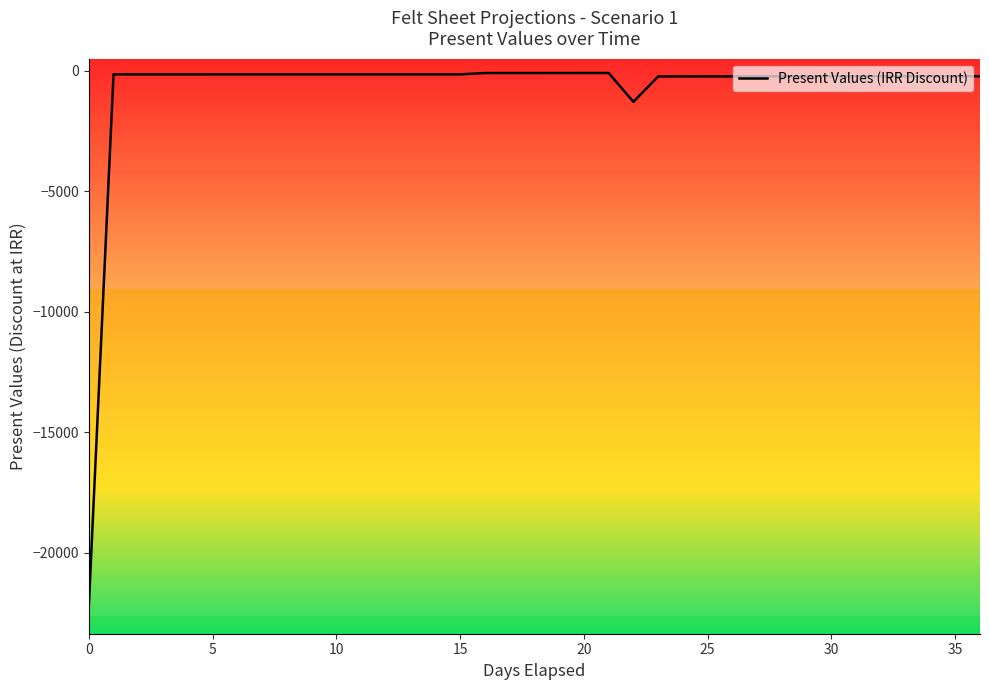

Read the value at 15.

-149.9